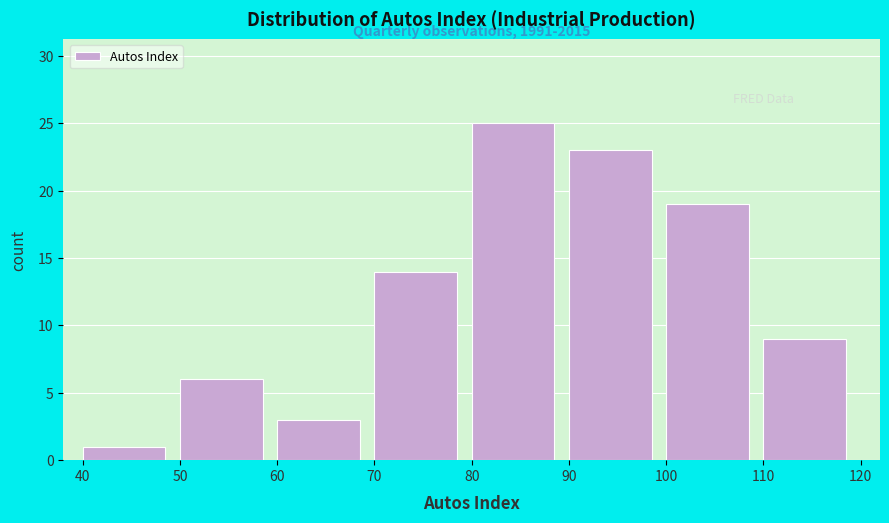

Which range on the x-axis has the tallest bar?

80 to 90